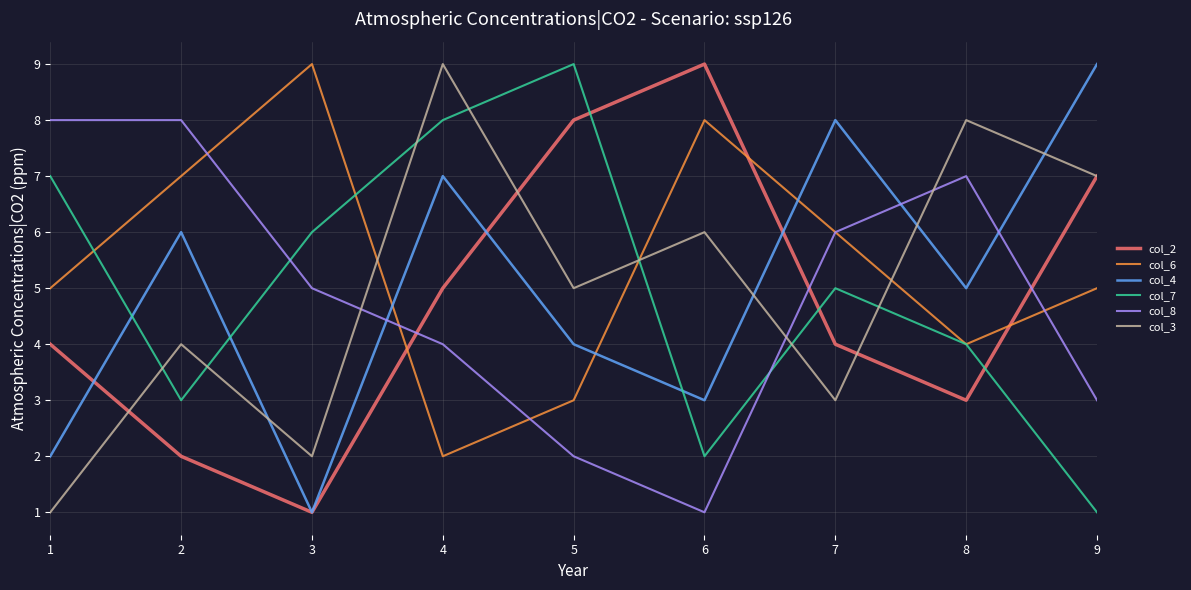

The col_8 series shows 2 at 5. True or false?

True